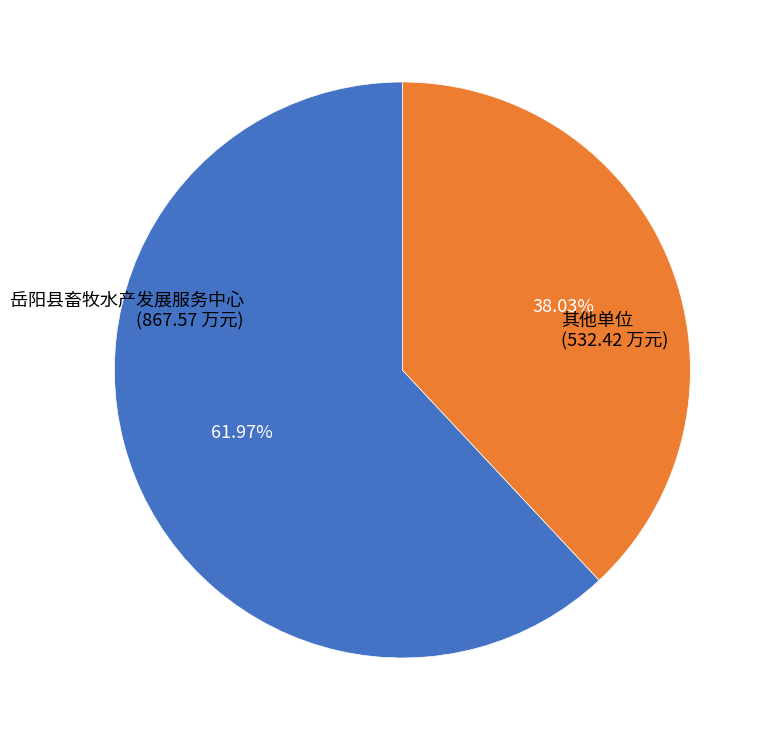

Is there any slice that represents more than half of the pie?

Yes